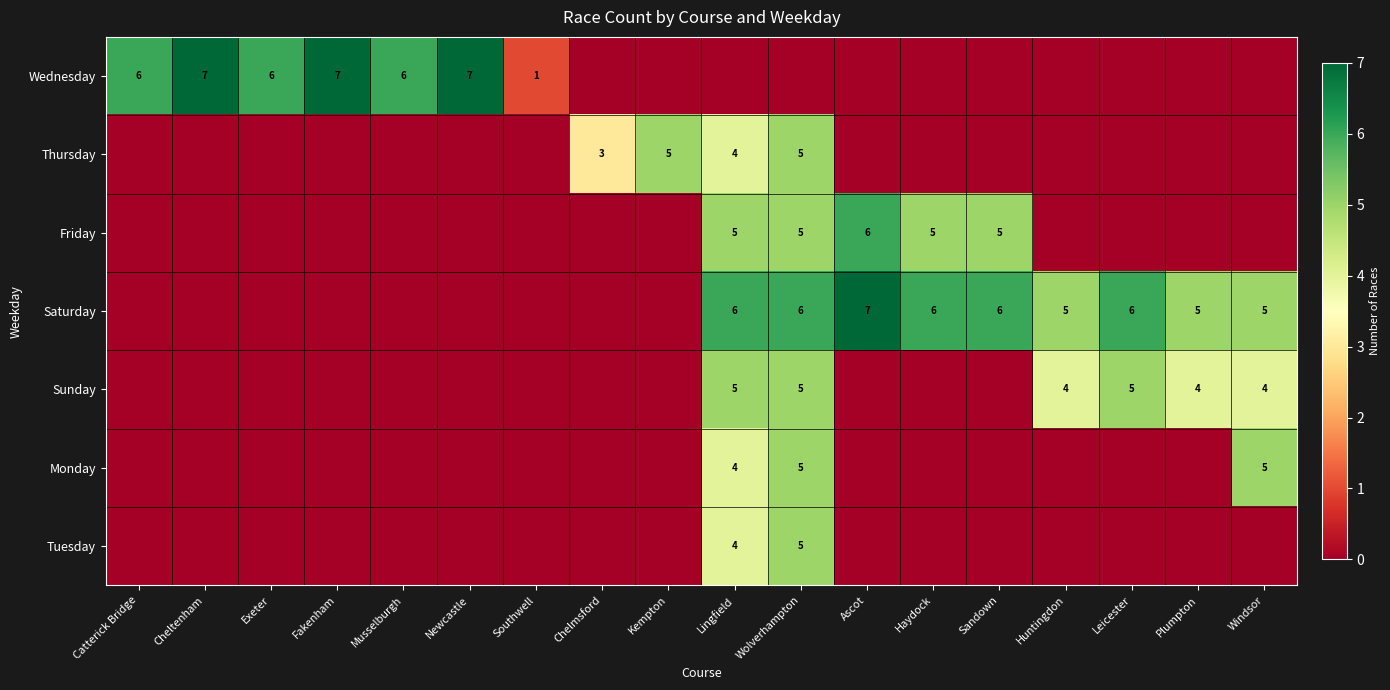

What is the total value across all series at Musselburgh?

6